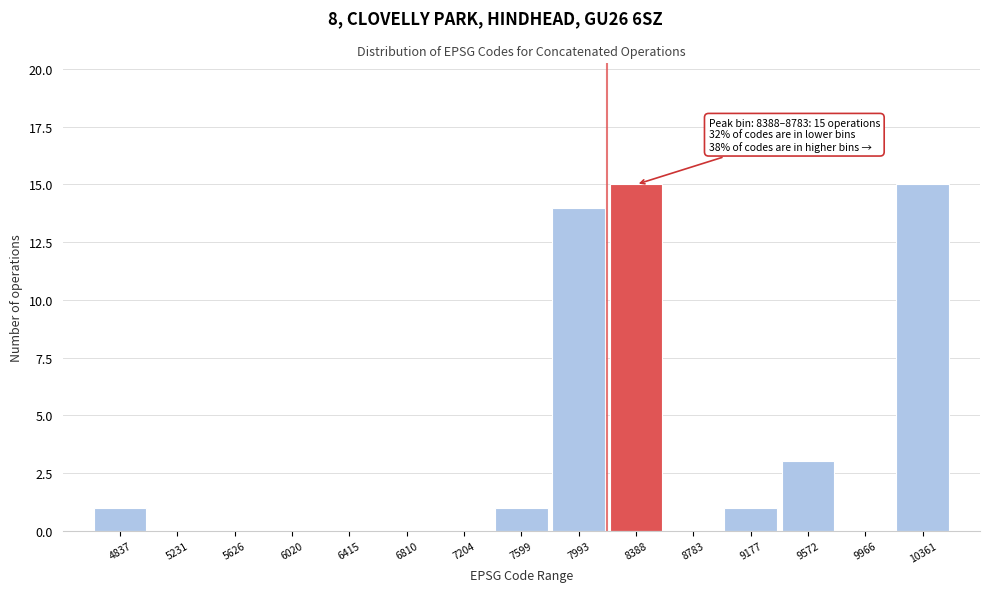

Reading left to right, what are all the values shown in this chart?

4837=1	5231=0	5626=0	6020=0	6415=0	6810=0	7204=0	7599=1	7993=14	8388=15	8783=0	9177=1	9572=3	9966=0	10361=15